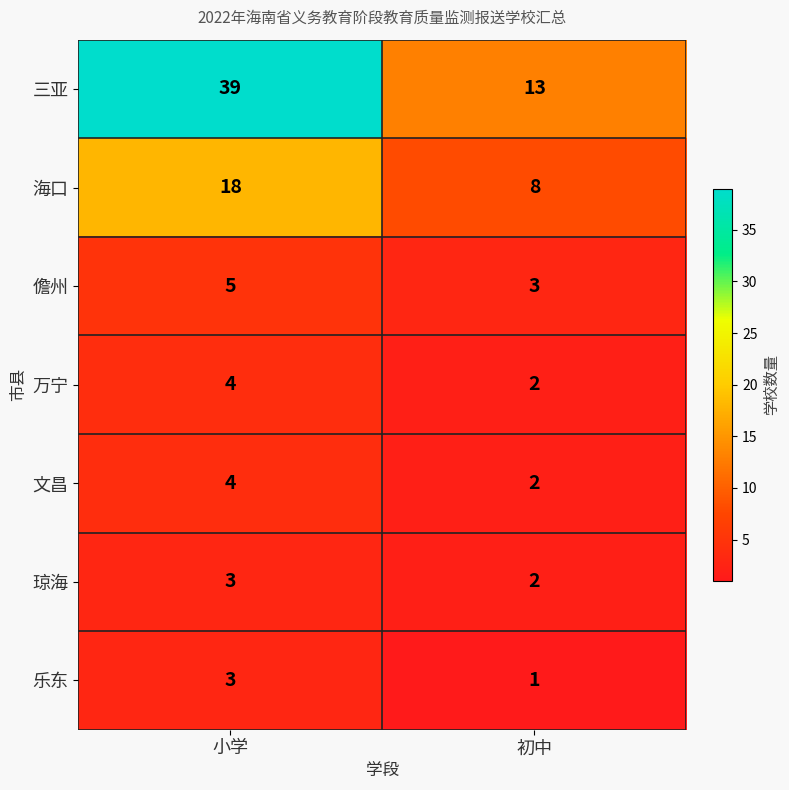

What is the sum of all 乐东 values?

4